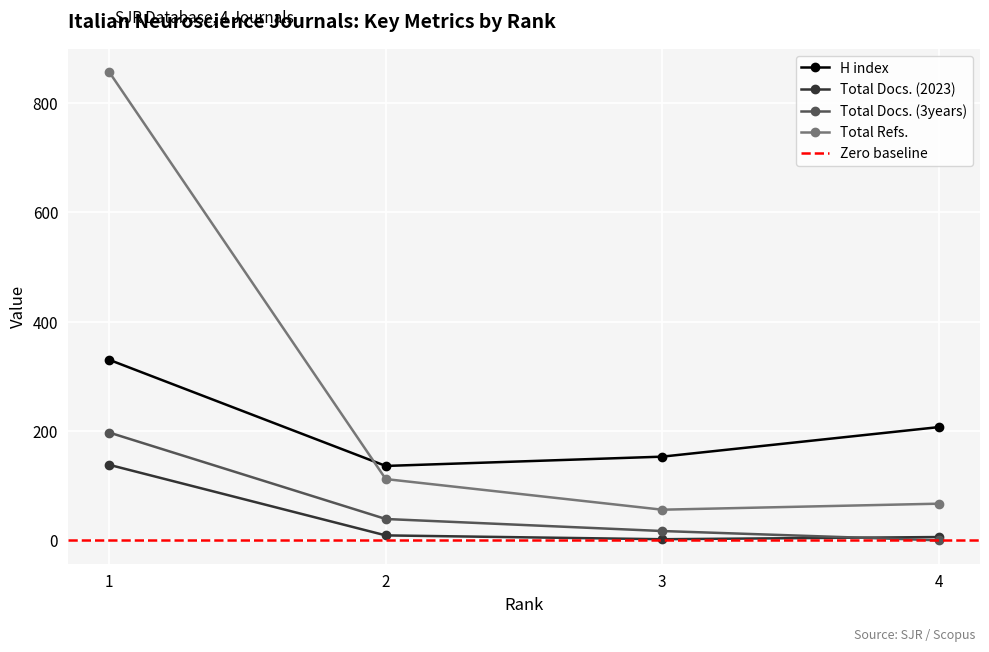

What is the difference between the maximum and minimum values in the Total Refs. series?

800